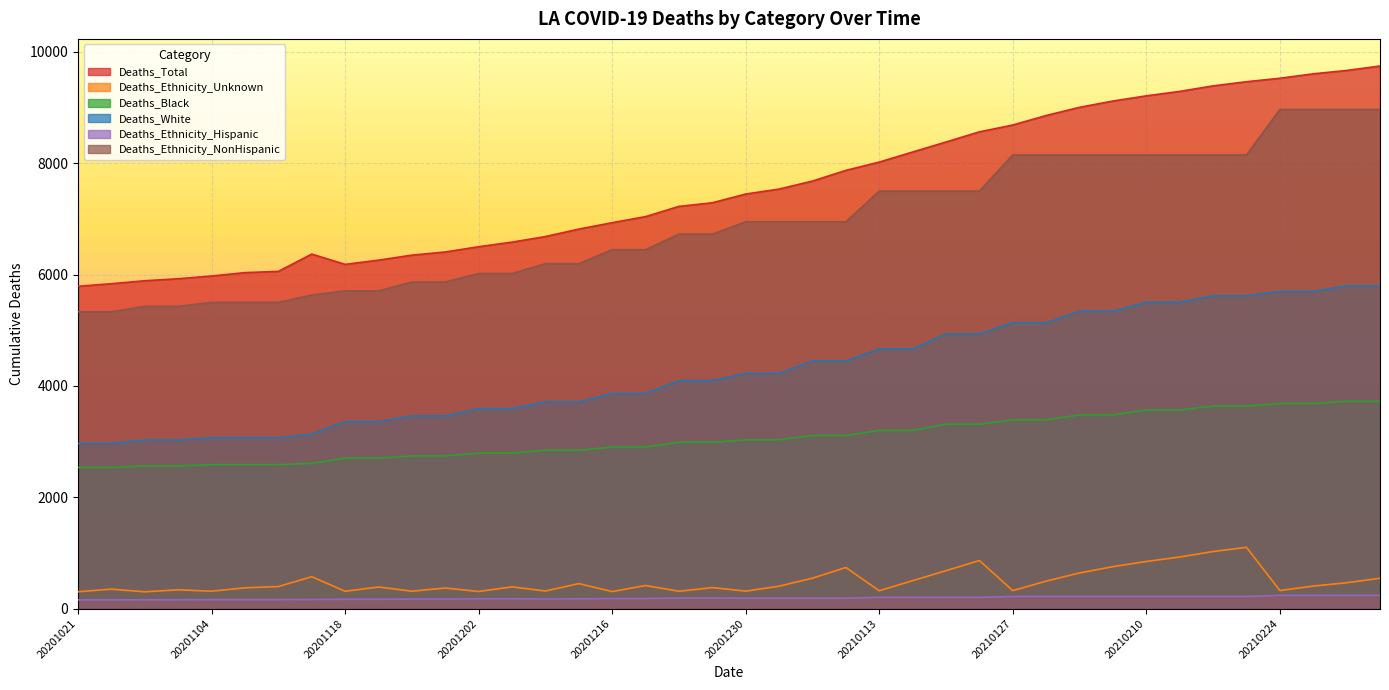

Is it true that Deaths_Ethnicity_Hispanic equals 49 at 20201206?

False